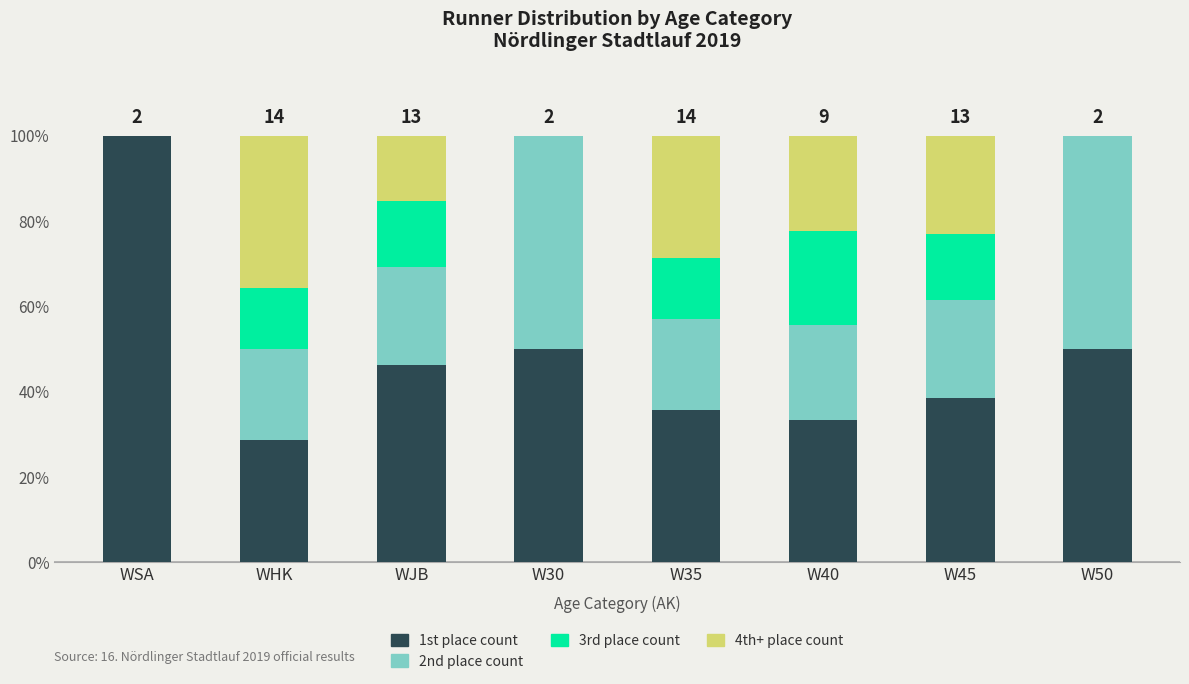

The 1st place count series shows 33.3 at W40. True or false?

True